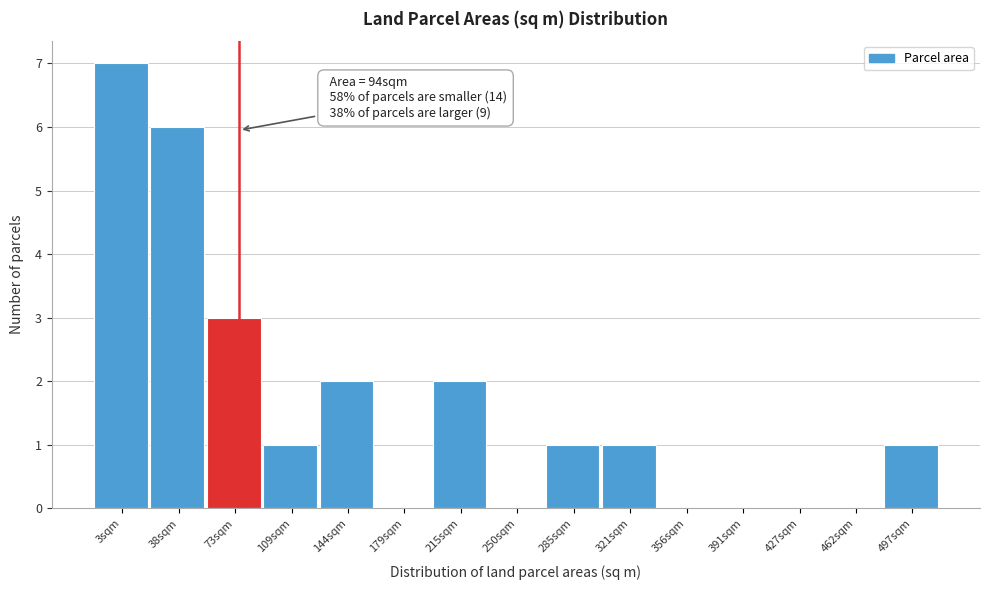

Reading right to left, what are all the values shown in this chart?

497sqm=1	462sqm=0	427sqm=0	391sqm=0	356sqm=0	321sqm=1	285sqm=1	250sqm=0	215sqm=2	179sqm=0	144sqm=2	109sqm=1	73sqm=3	38sqm=6	3sqm=7